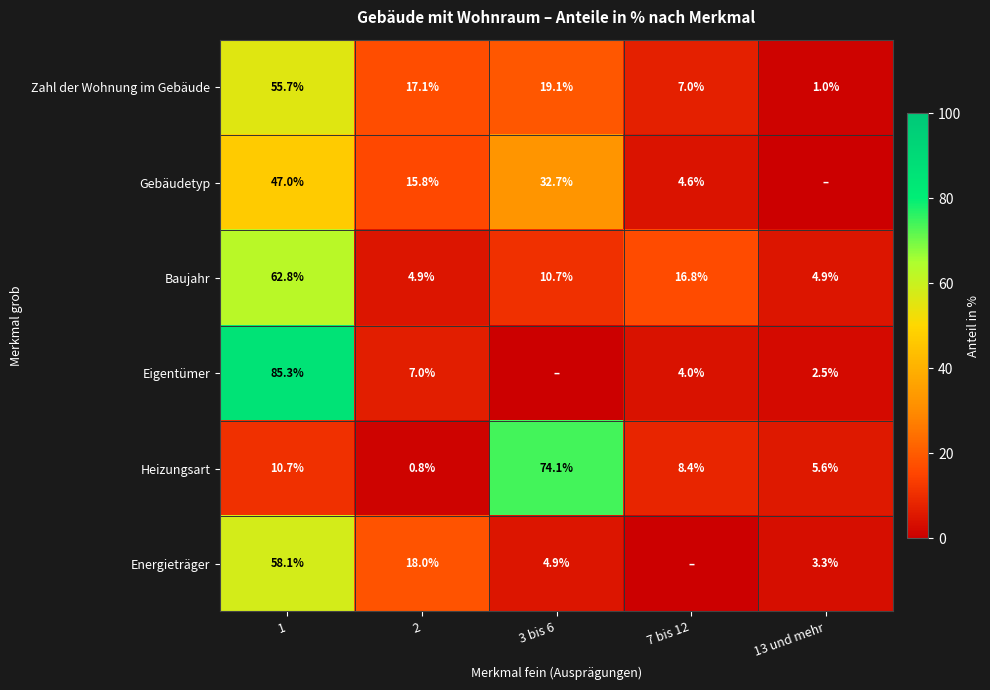

At which category does the chart reach its peak across all series?

1